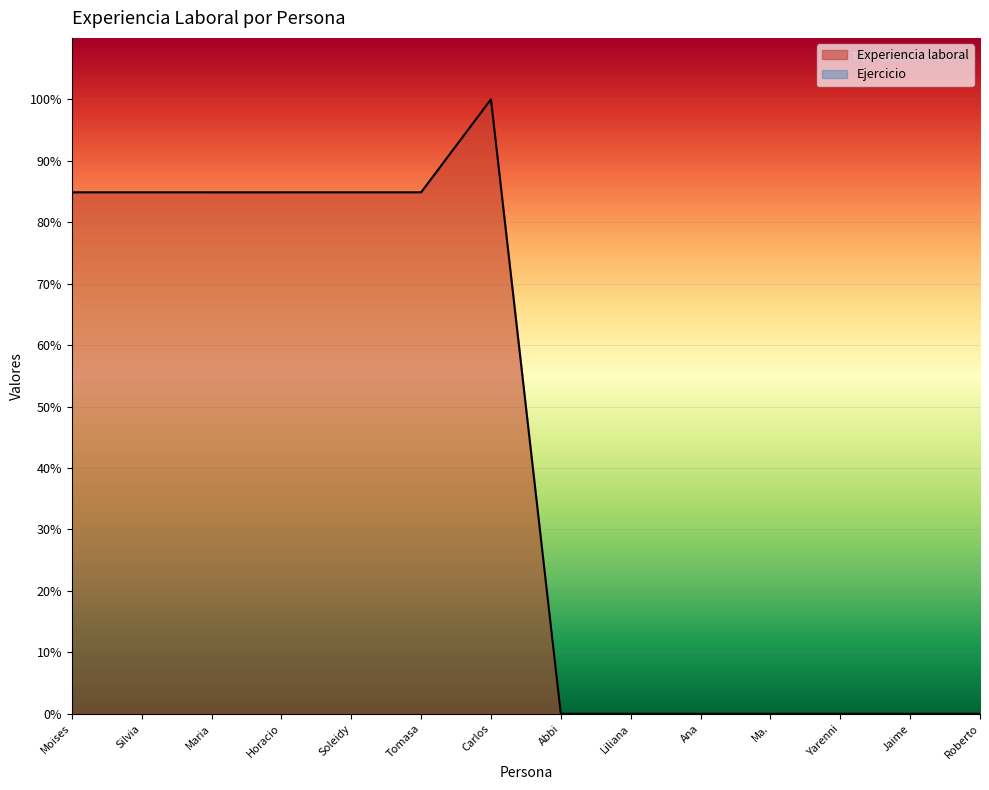

What is the approximate value of Experiencia laboral at Carlos?

100.0